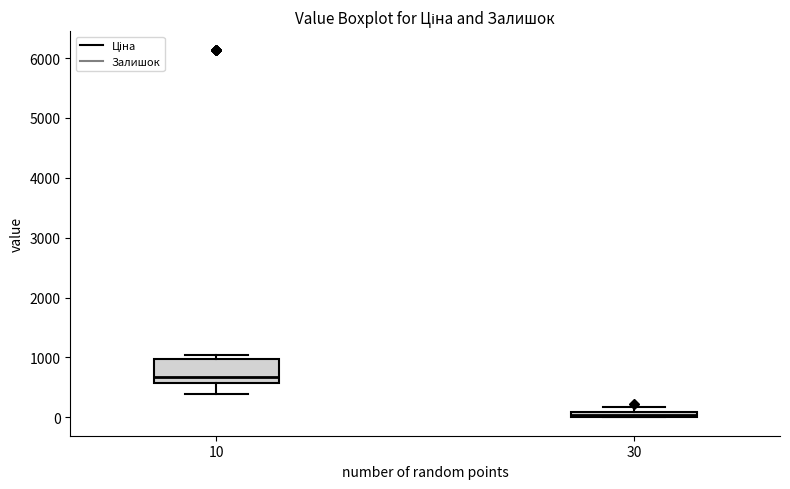

Where is the upper edge of the box at x = 30 on the y-axis? The values are not printed on the chart, so give them approximately, as read against the axis.

100